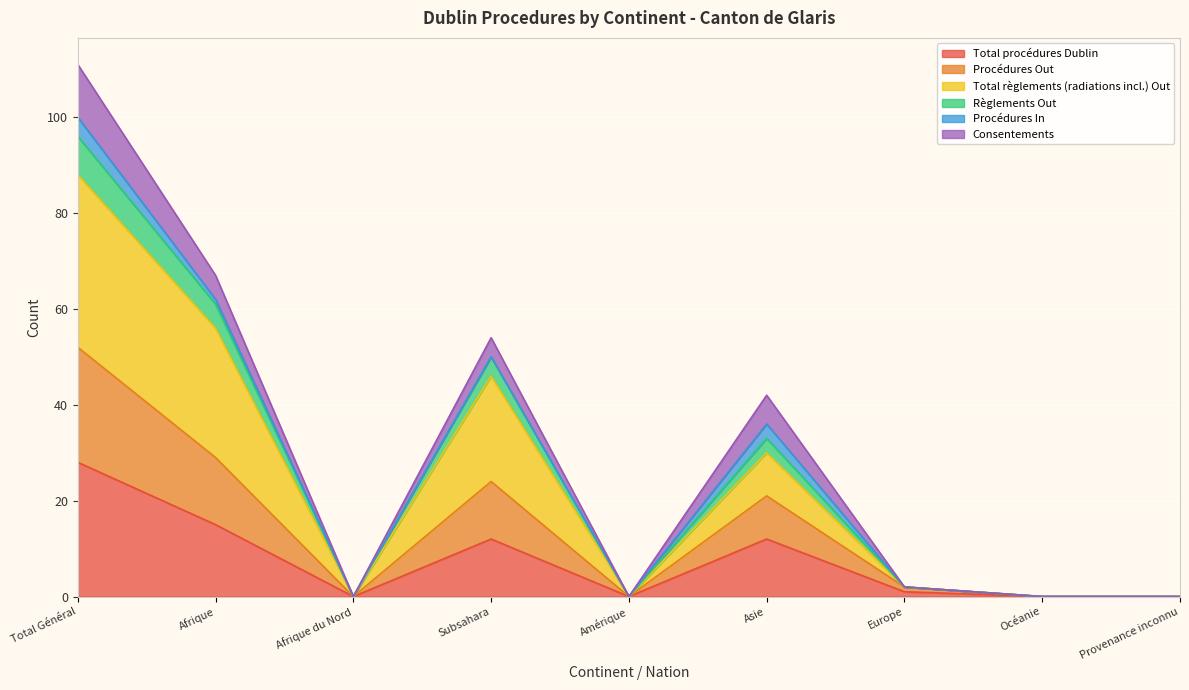

How many lines are shown in the chart?

6